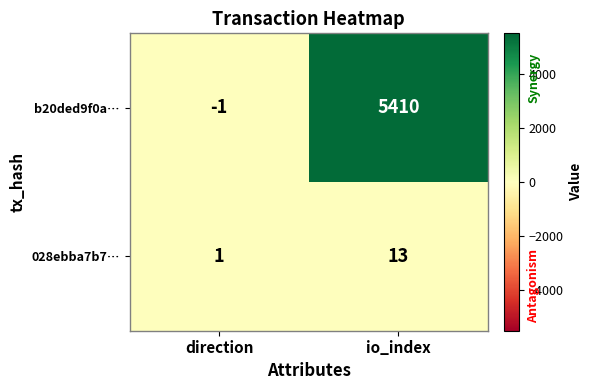

Which series has the largest range (max minus min)?

b20ded9f0a…